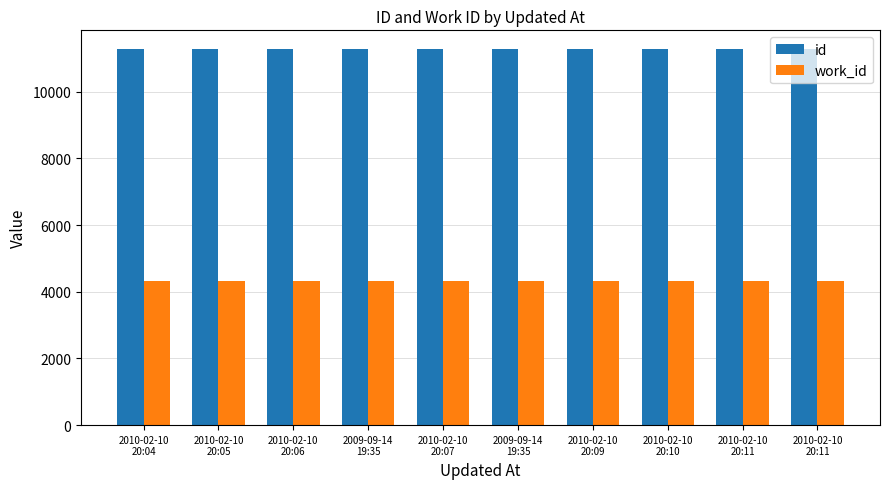

At which category is the sum across all series the highest?

2010-02-10
20:11